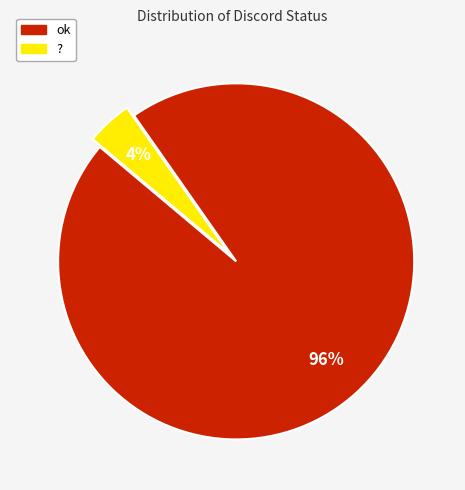

Combined, do ok and ? account for over 50%?

Yes